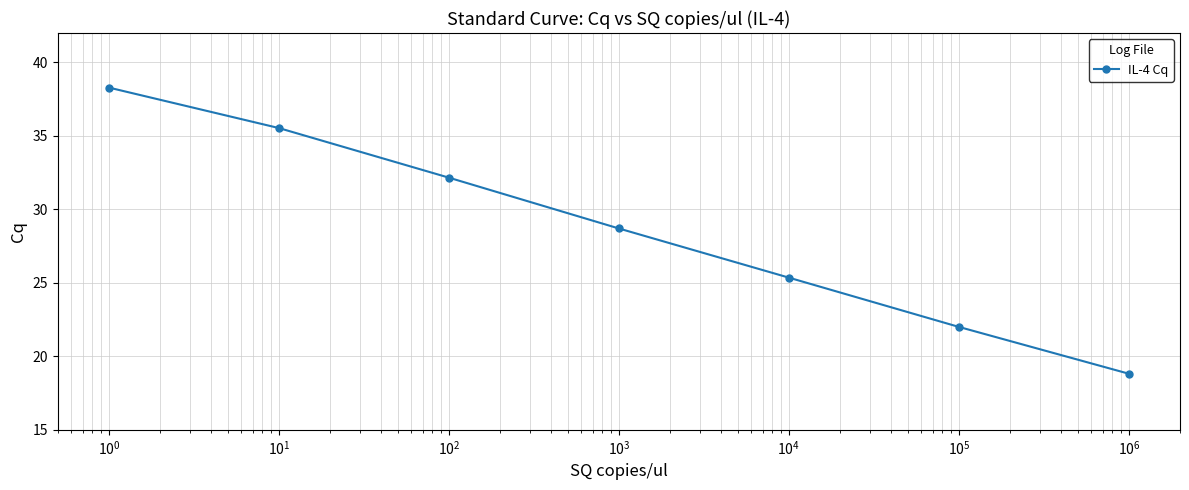

What is the value of the 3rd point from the left?

32.2